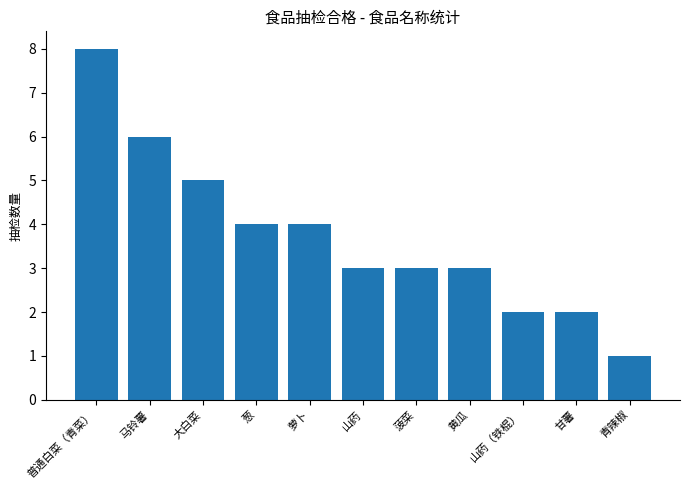

What is the average value?

4